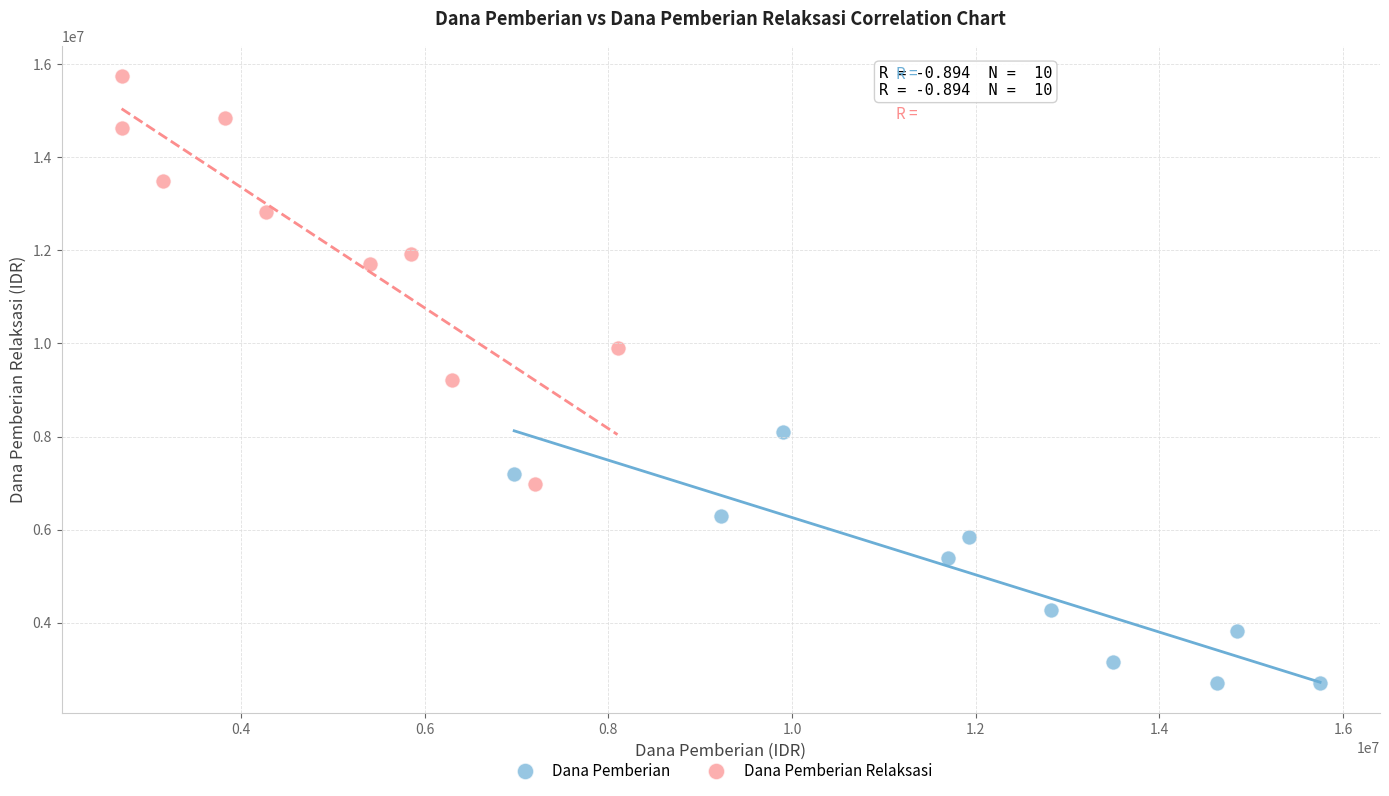

Which series reaches the maximum Y coordinate?

Dana Pemberian Relaksasi